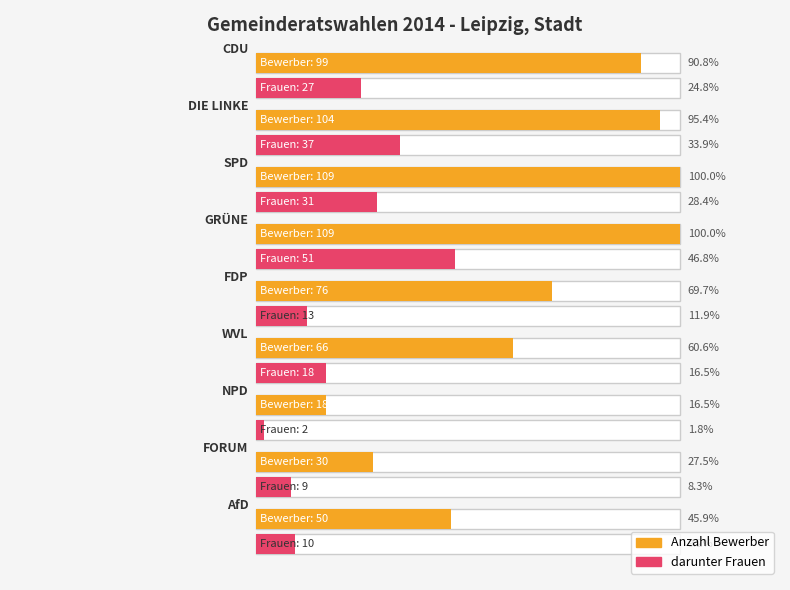

Which category has the highest value across all series?

SPD